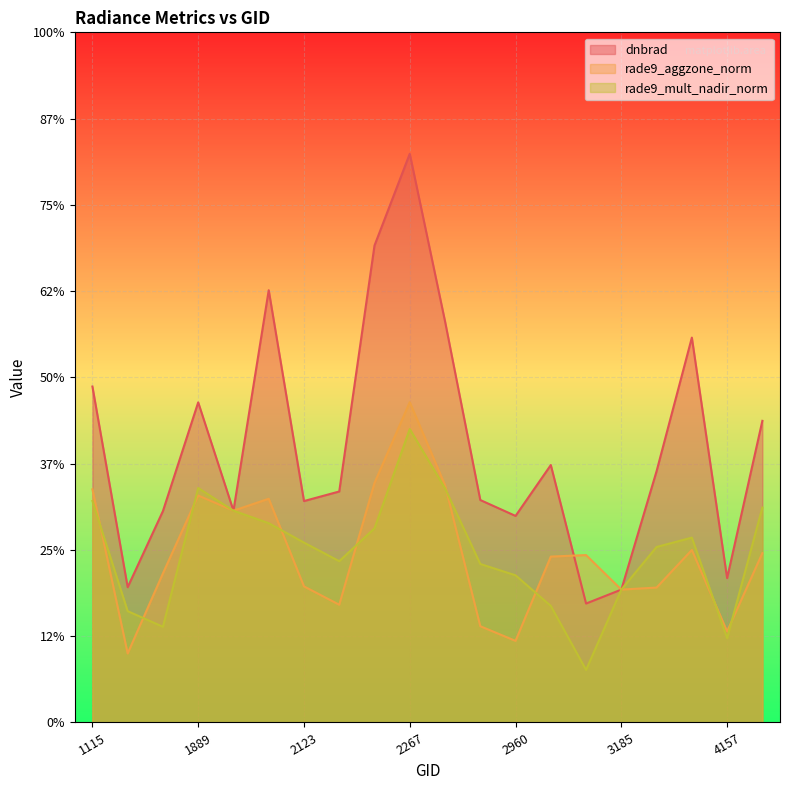

The dnbrad series shows 1.5 at 3410. True or false?

False